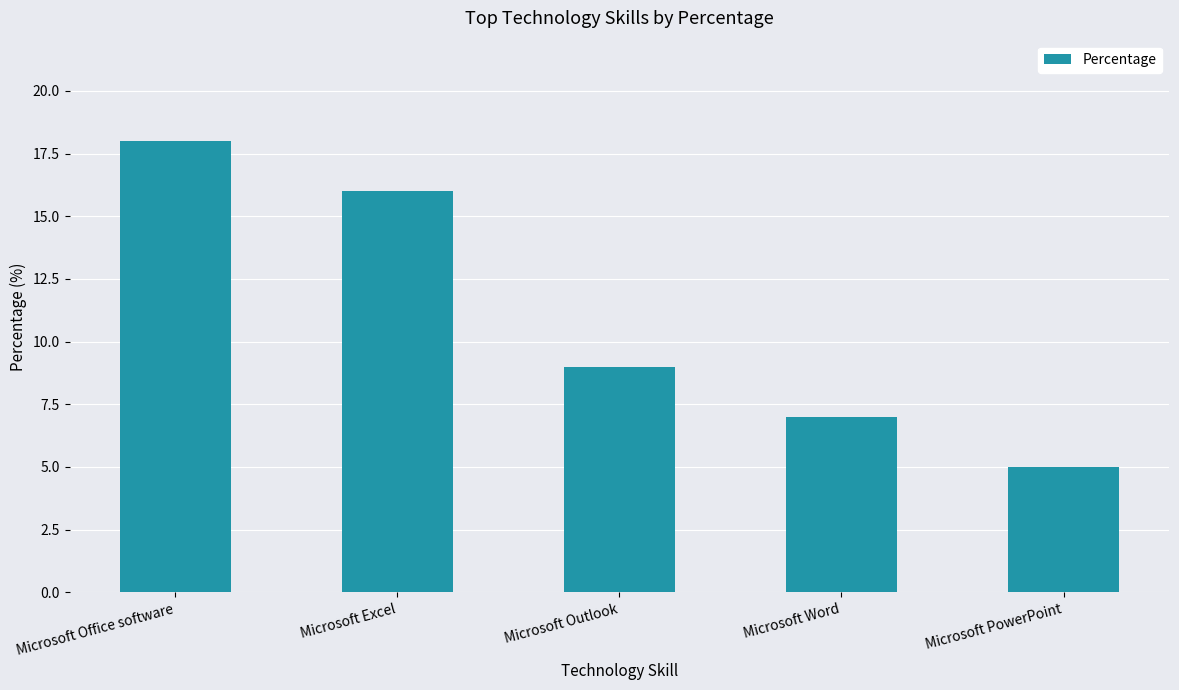

Between Microsoft Office software and Microsoft Outlook, which is larger?

Microsoft Office software